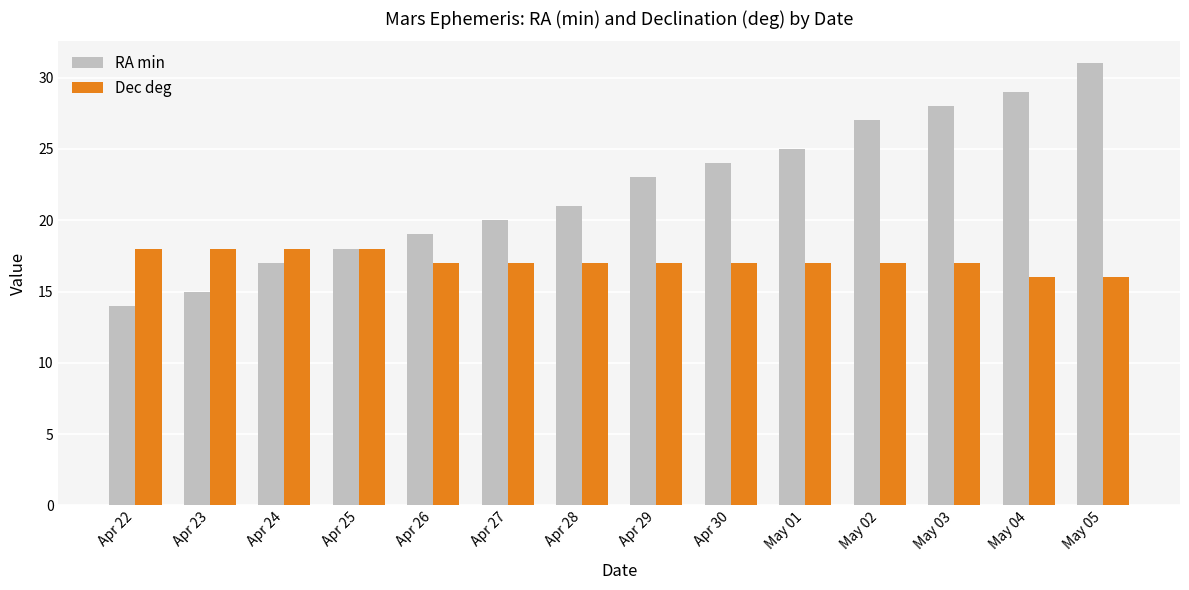

True or false: Dec deg has a value of 8 at Apr 29.

False